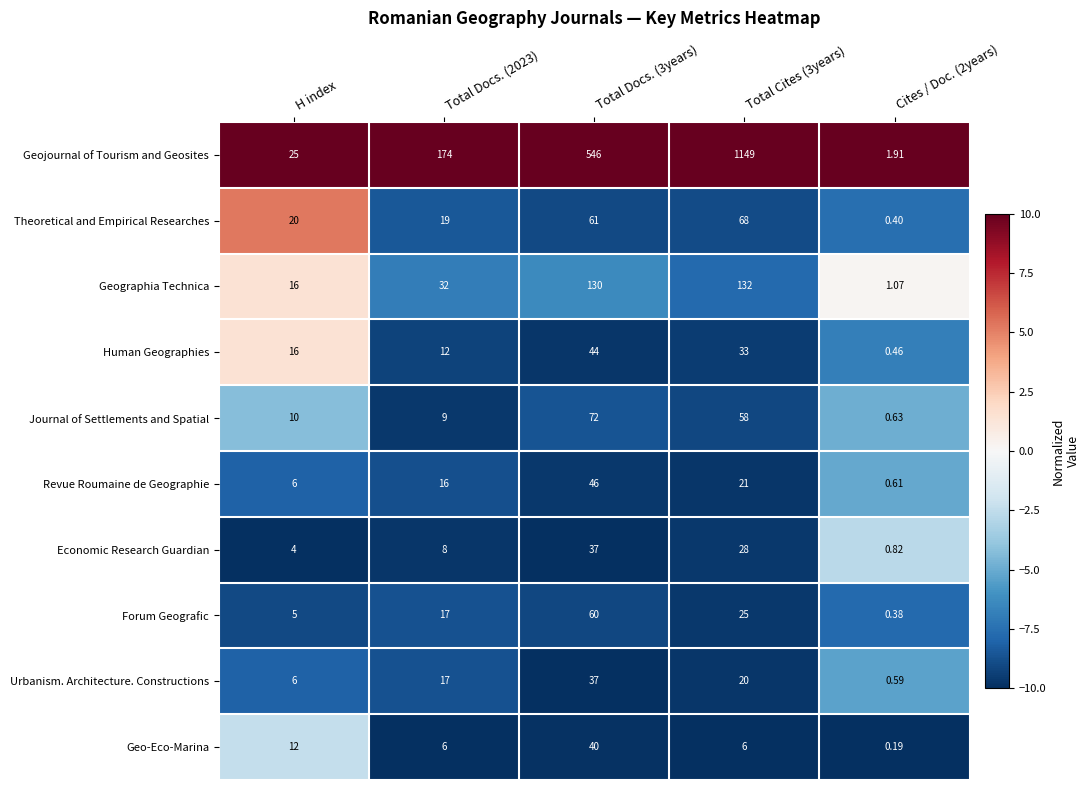

At Cites / Doc. (2years), list the series in order from smallest to largest.

Geo-Eco-Marina, Forum Geografic, Theoretical and Empirical Researches, Human Geographies, Urbanism. Architecture. Constructions, Revue Roumaine de Geographie, Journal of Settlements and Spatial, Economic Research Guardian, Geographia Technica, Geojournal of Tourism and Geosites